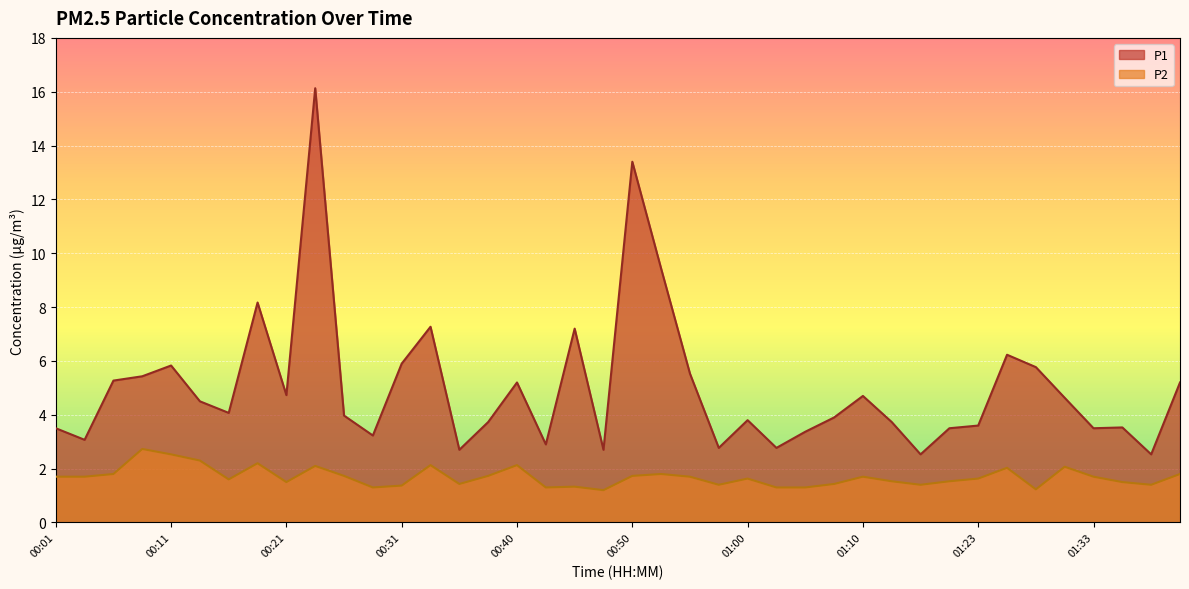

At which category does P1 reach its first local valley?

00:04